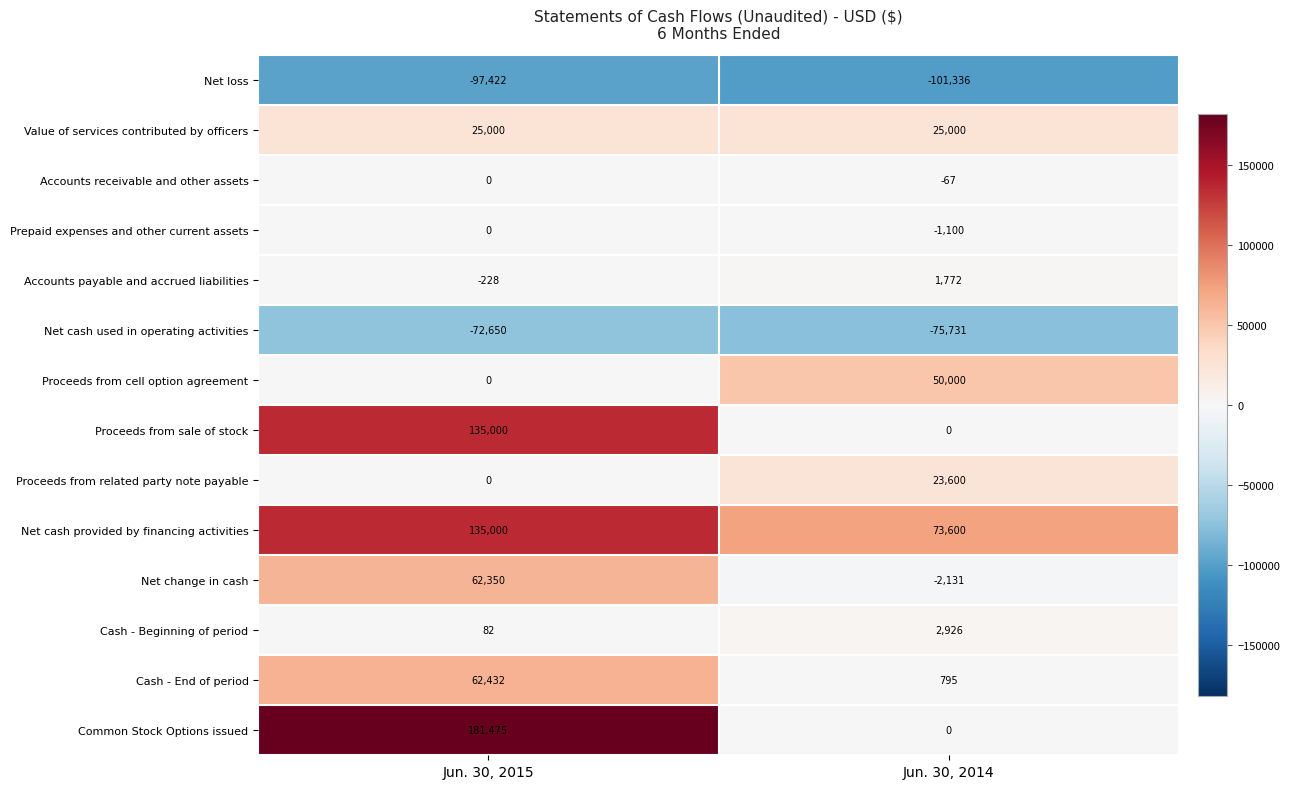

What is the smallest value displayed?

-101336